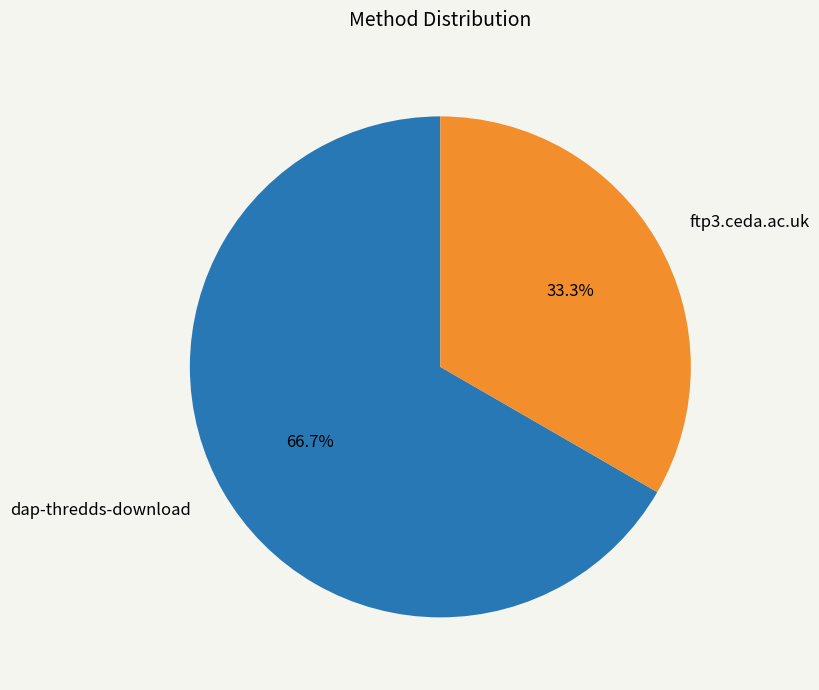

How many slices are in this pie chart?

2